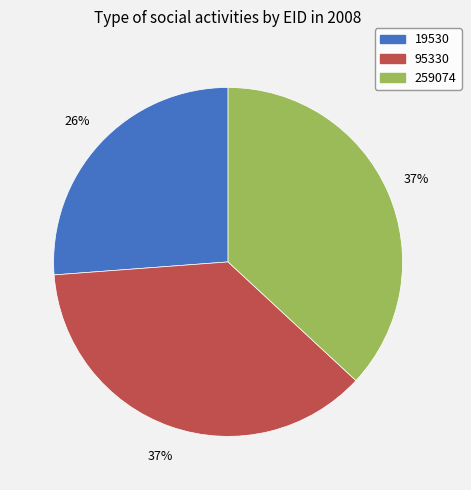

To the nearest percent, what is the combined percentage of 259074 and 19530?

63%